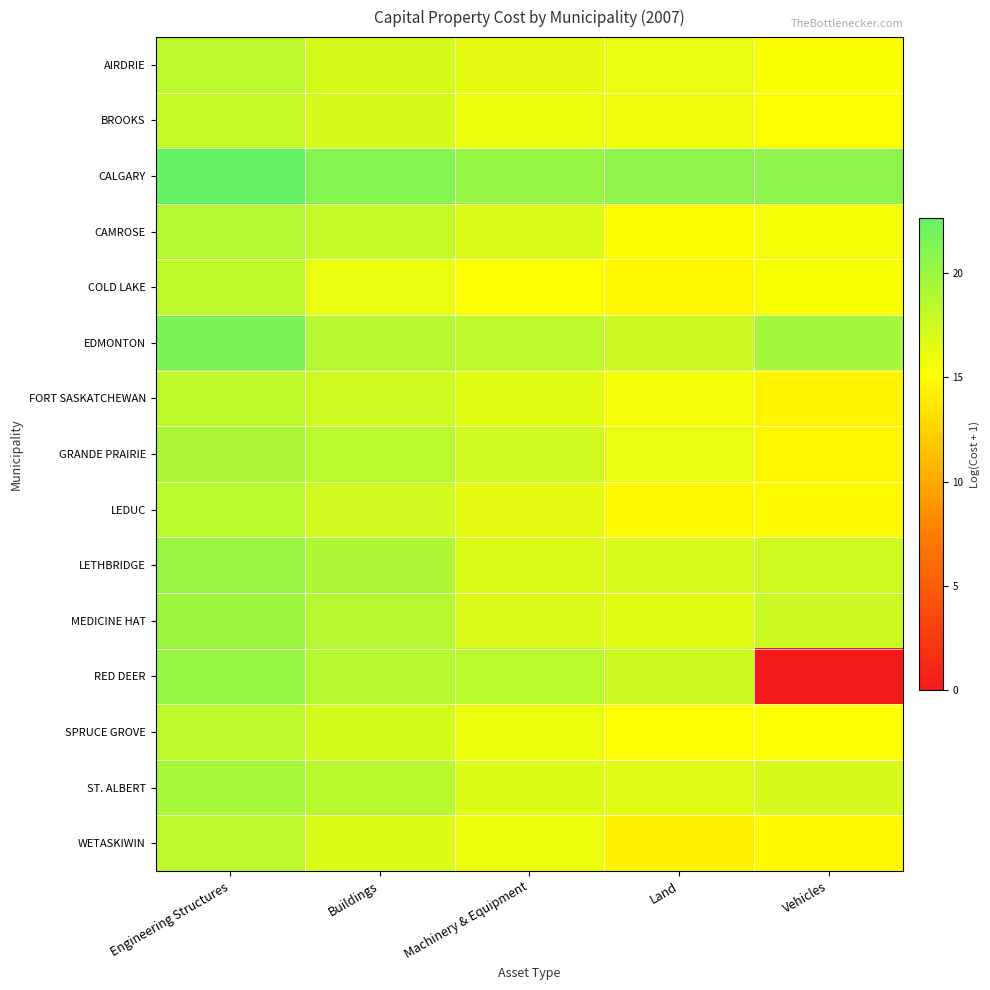

At how many categories does at least one series exceed 18?

5